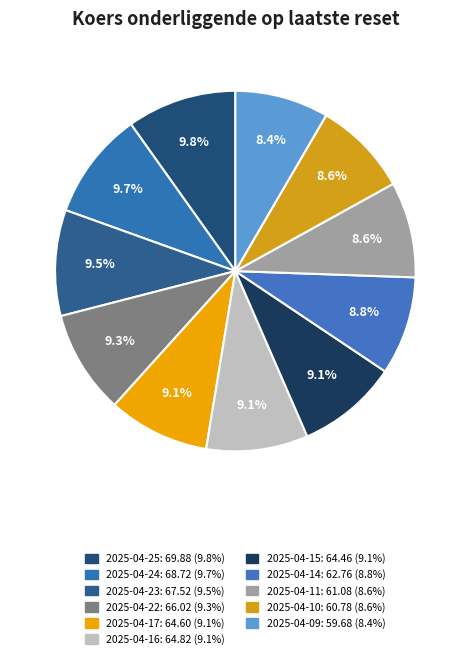

To the nearest percent, what is the difference between the 2025-04-09 and 2025-04-25 slice percentages?

1%